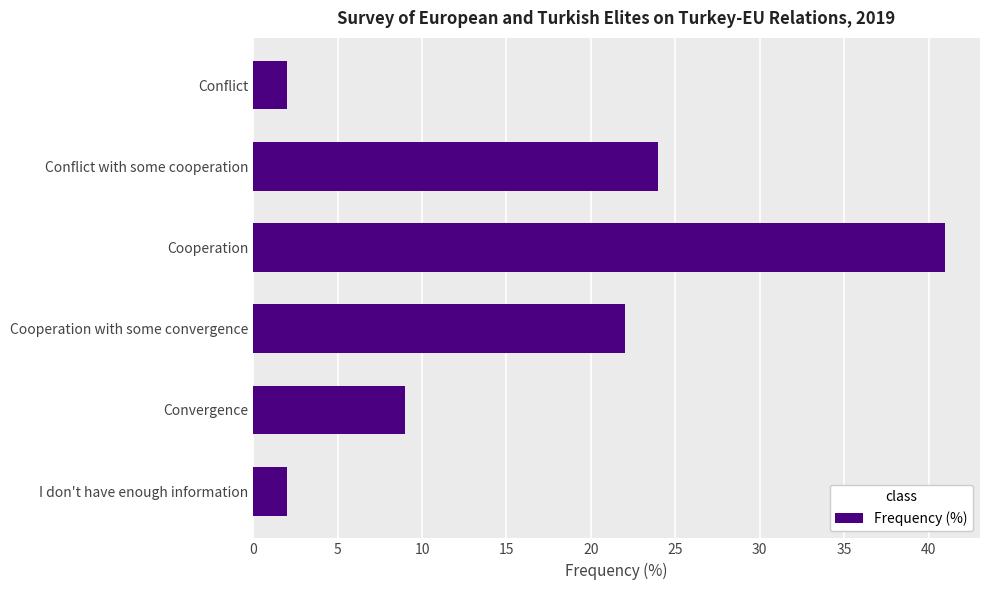

What is the greatest value displayed?

41